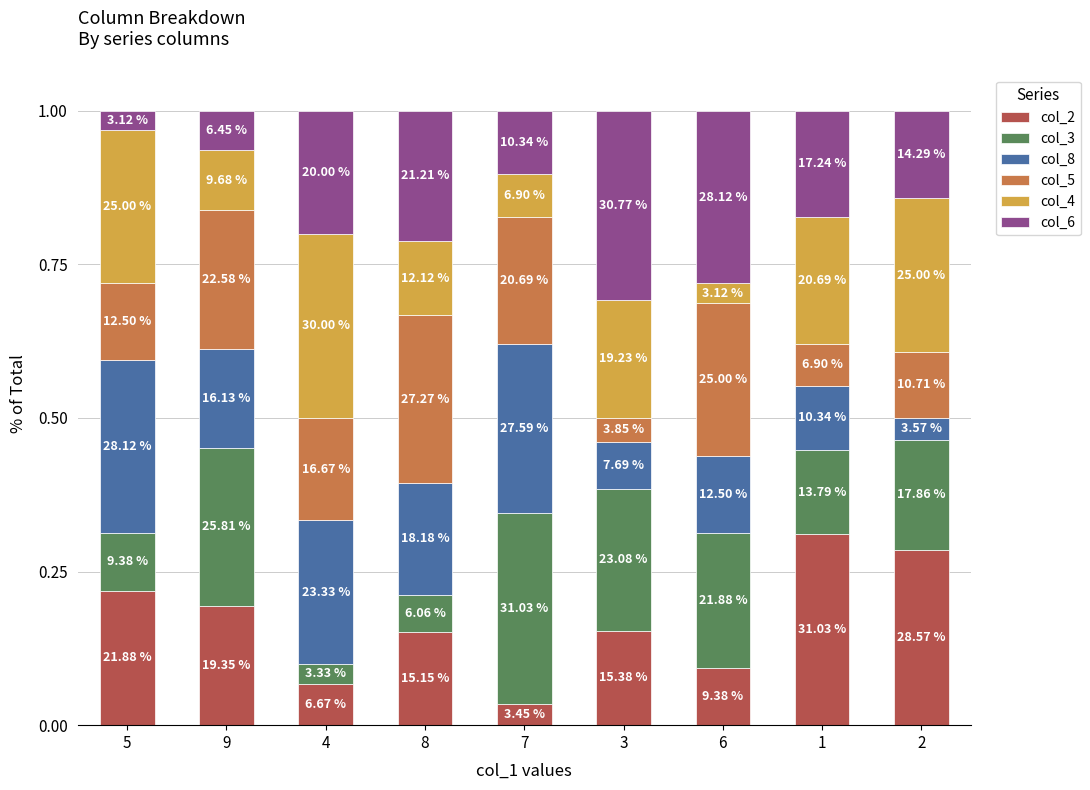

Are the bars grouped side by side (vs. stacked)?

No